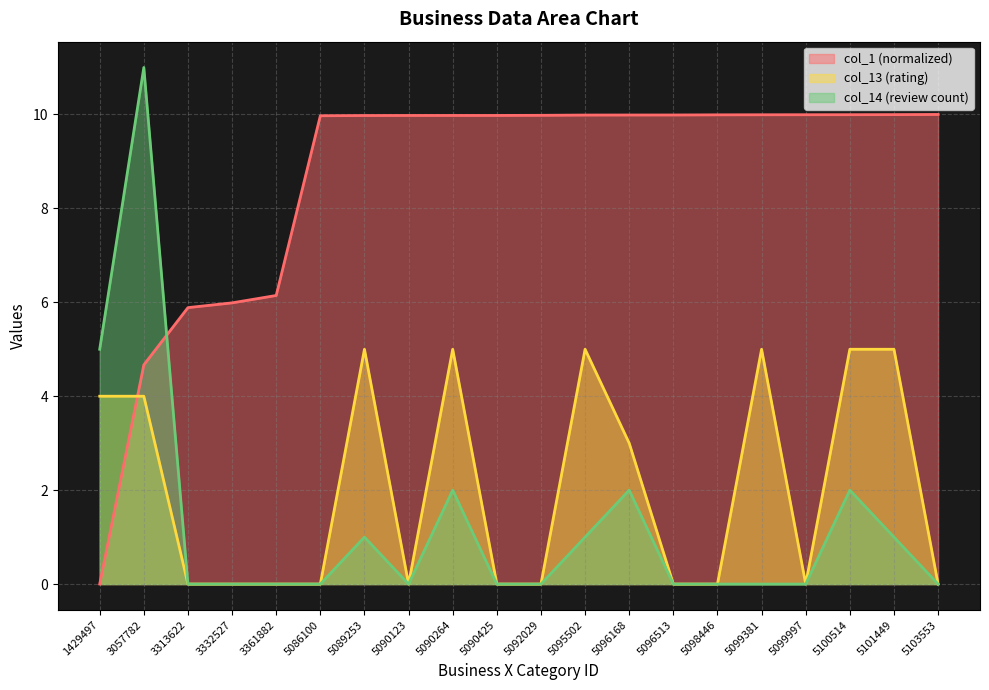

How many data points in col_14 are above 0?

8